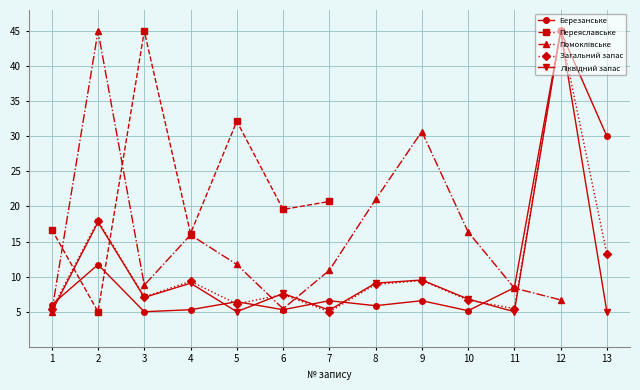

After their last crossing, which series has the higher values: Березанське or Помоклівське?

Березанське